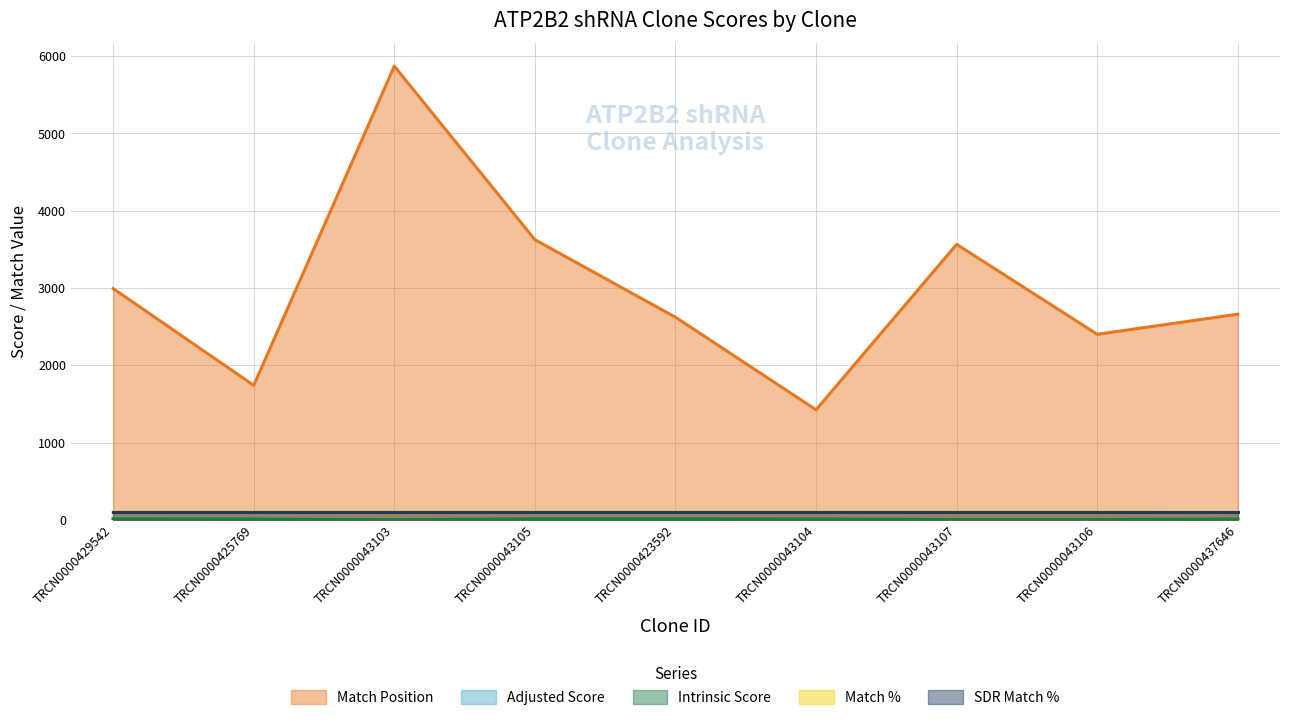

True or false: Match Position and SDR Match % intersect in this chart.

False